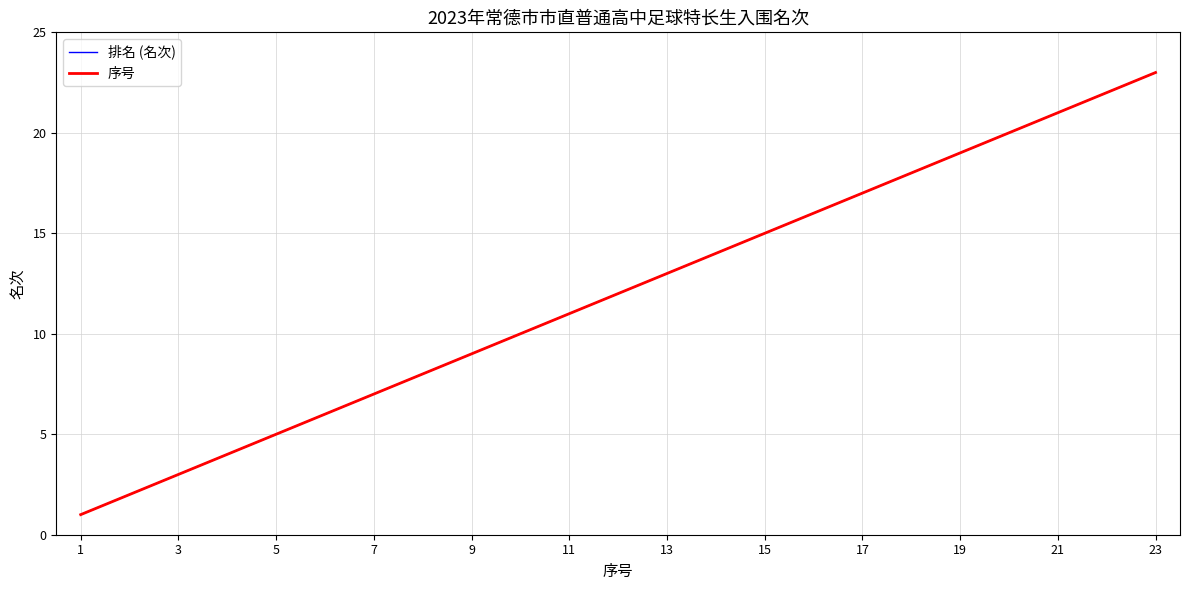

Does the chart display data point markers on the line(s)?

No